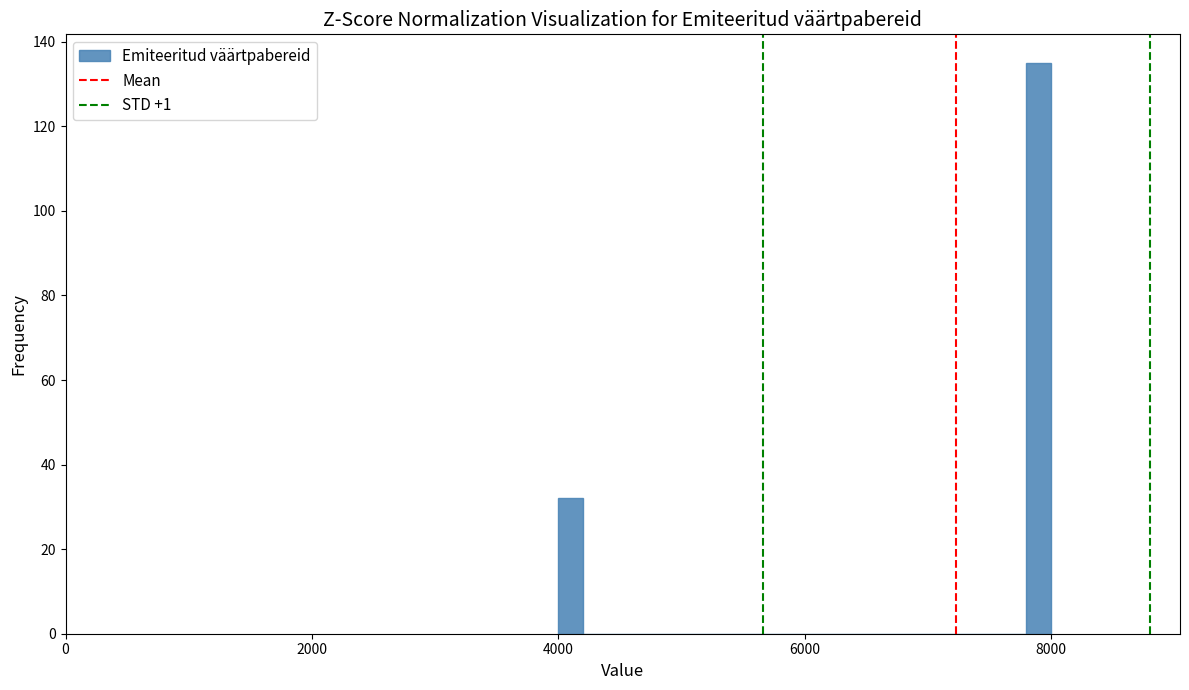

Around what value on the x-axis is the tallest bar? Give the approximate position of its centre, as read against the axis.

8000